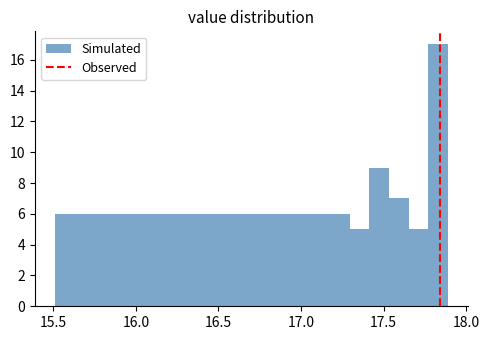

Read against the x-axis, roughly where is the centre of the tallest bar?

17.85